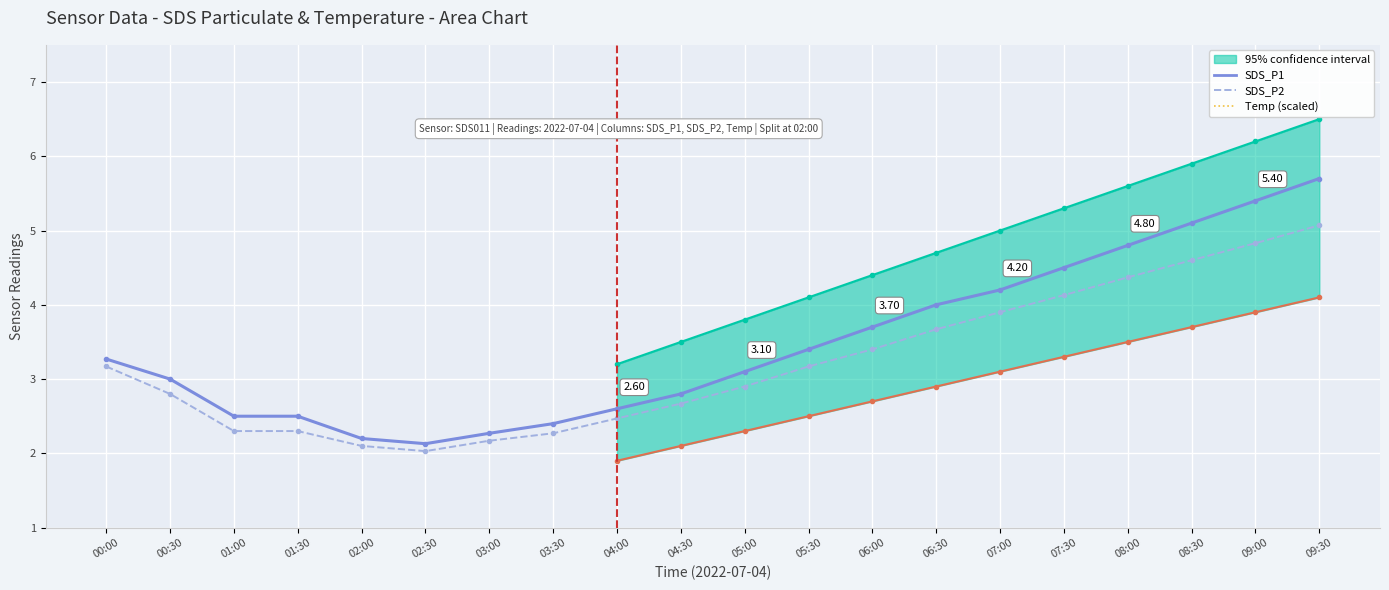

Reading right to left, extract all data points from this chart.

SDS_P1: 09:30=5.7	09:00=5.4	08:30=5.1	08:00=4.8	07:30=4.5	07:00=4.2	06:30=4.0	06:00=3.7	05:30=3.4	05:00=3.1	04:30=2.8	04:00=2.6	03:30=2.4	03:00=2.3	02:30=2.1	02:00=2.2	01:30=2.5	01:00=2.5	00:30=3.0	00:00=3.3
SDS_P2: 09:30=5.1	09:00=4.8	08:30=4.6	08:00=4.4	07:30=4.1	07:00=3.9	06:30=3.7	06:00=3.4	05:30=3.2	05:00=2.9	04:30=2.7	04:00=2.5	03:30=2.3	03:00=2.2	02:30=2.0	02:00=2.1	01:30=2.3	01:00=2.3	00:30=2.8	00:00=3.2
Temp (scaled): 09:30=0.6	09:00=0.6	08:30=0.6	08:00=0.6	07:30=0.6	07:00=0.5	06:30=0.5	06:00=0.4	05:30=0.3	05:00=0.3	04:30=0.2	04:00=0.2	03:30=0.2	03:00=0.2	02:30=0.2	02:00=0.3	01:30=0.3	01:00=0.4	00:30=0.5	00:00=0.6